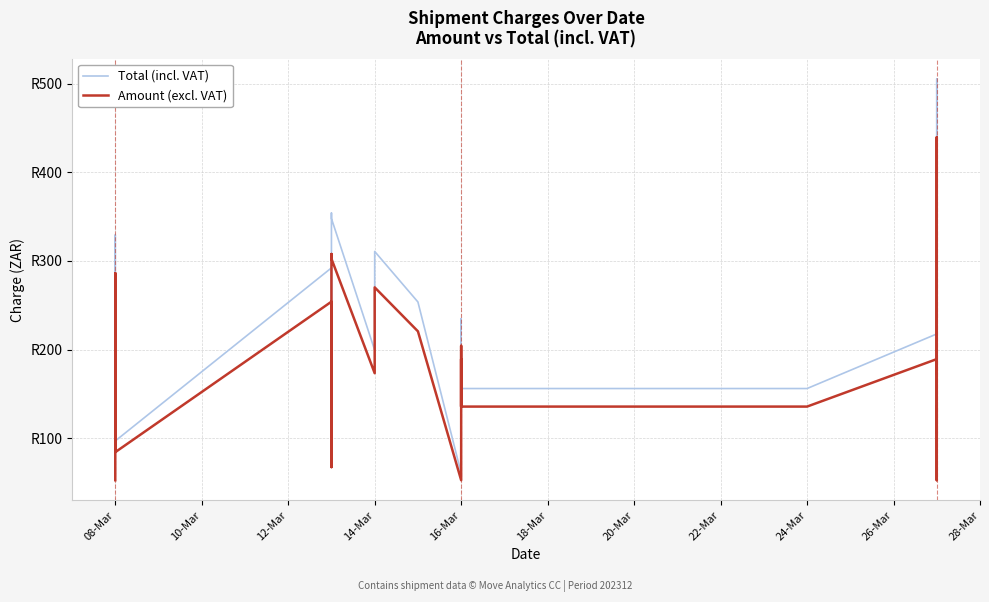

What position from the left is 27?

28